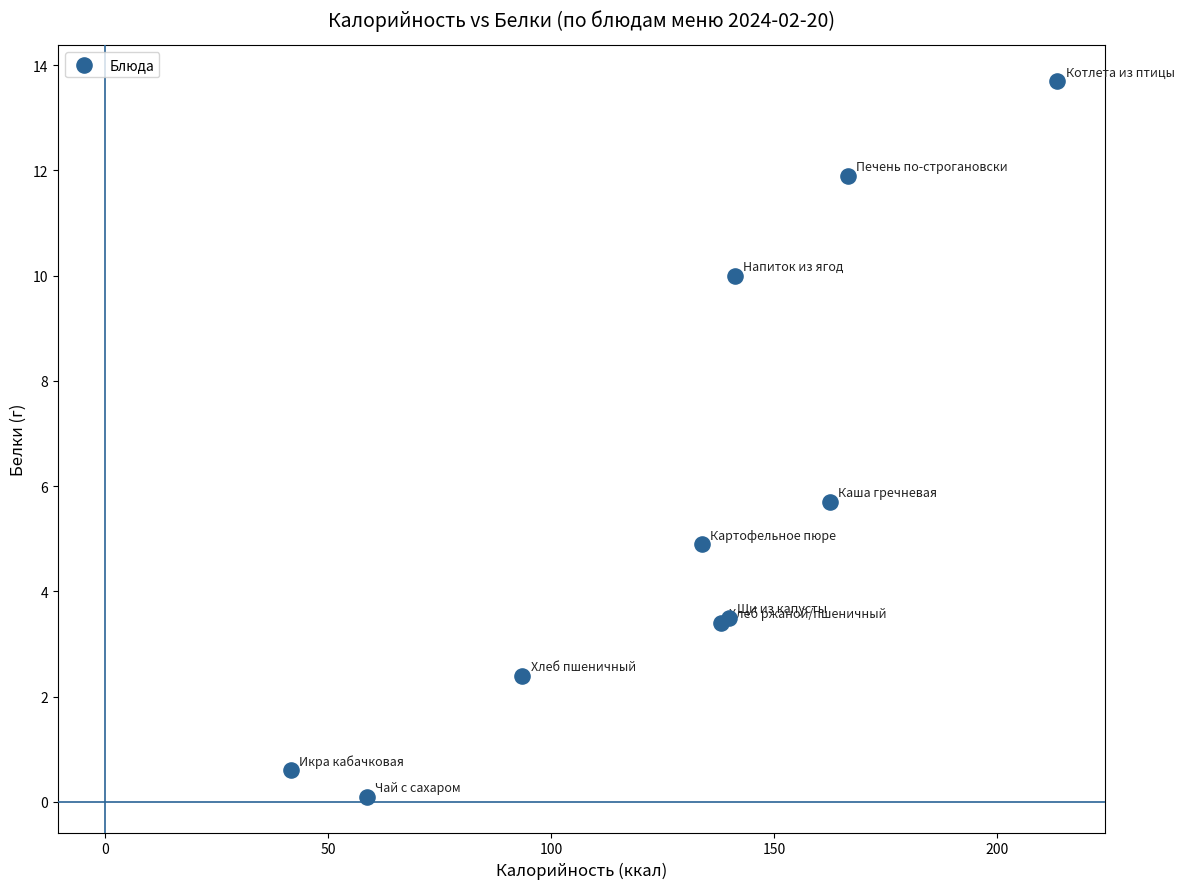

What Y value in the scatter plot is closest to 6?

5.7